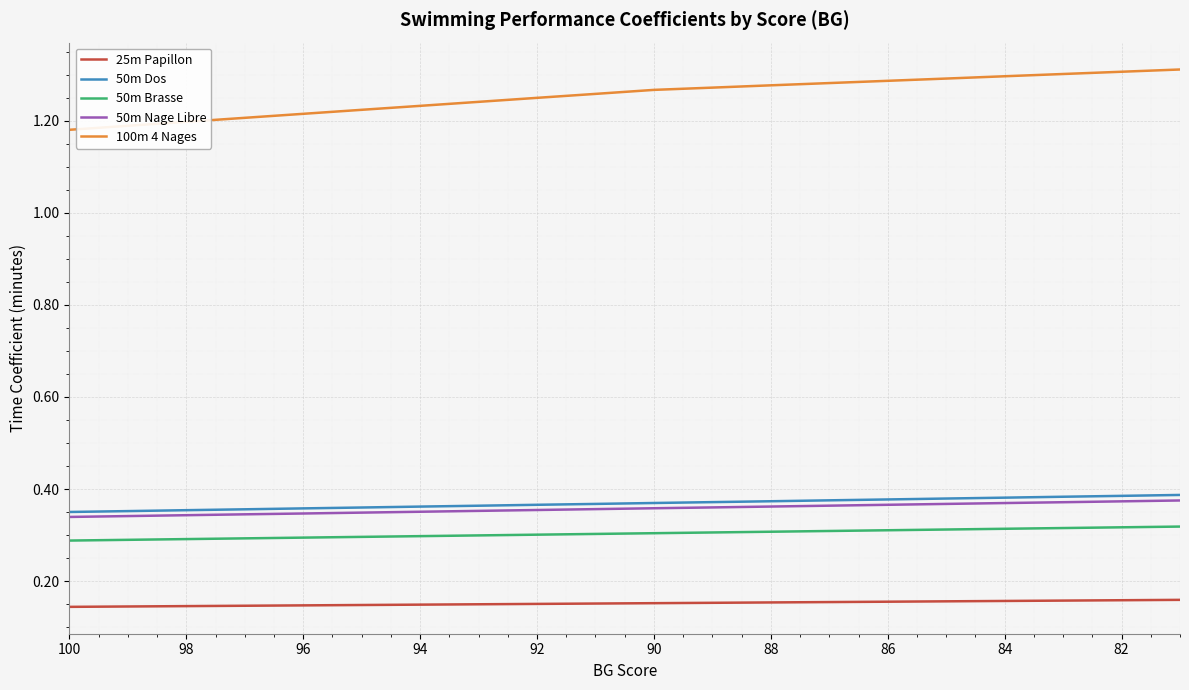

What is the value of the 50m Dos point at the 9th from the left?

0.4